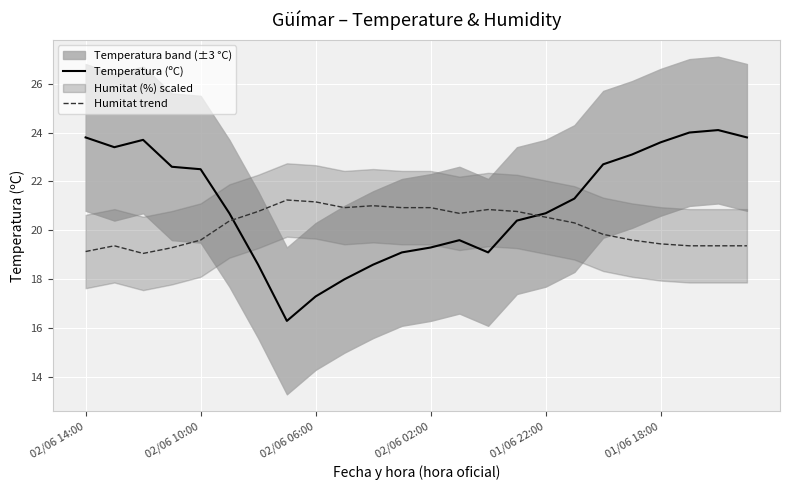

How many intersections are there between Humitat trend and Temperatura (ºC)?

2